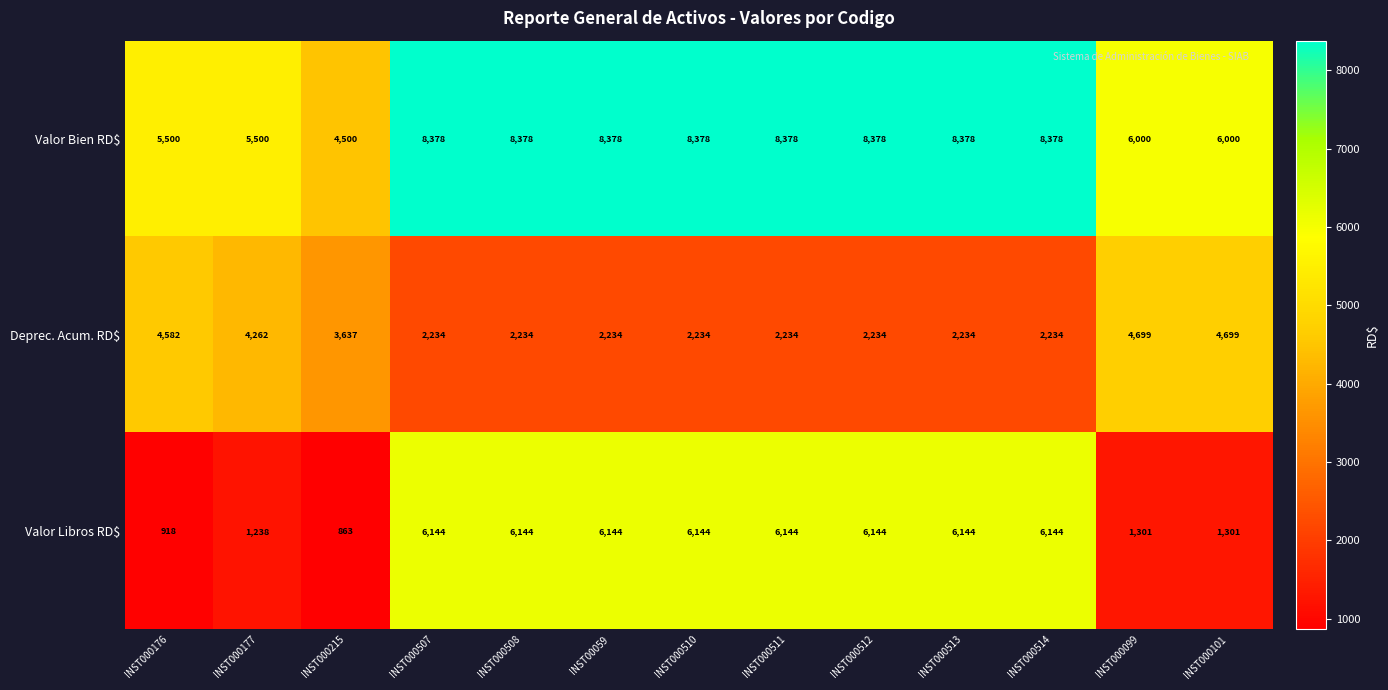

What is the total value across all series at INST000101?

12000